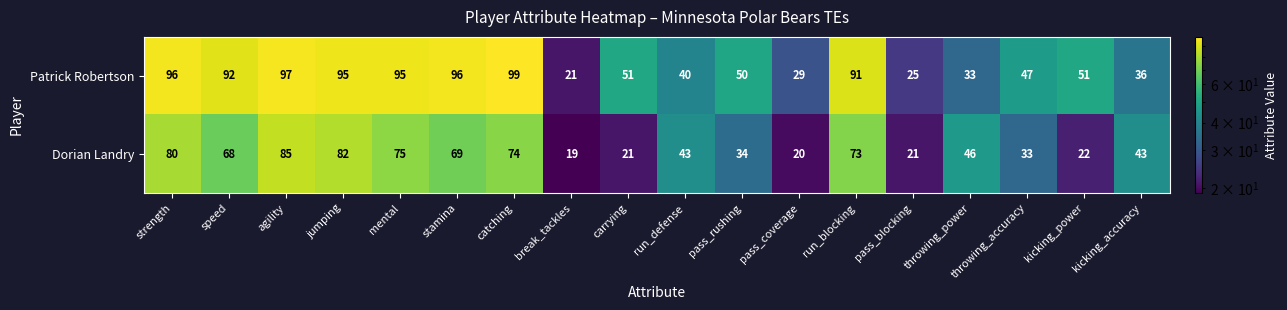

Count the number of data series in this chart.

2